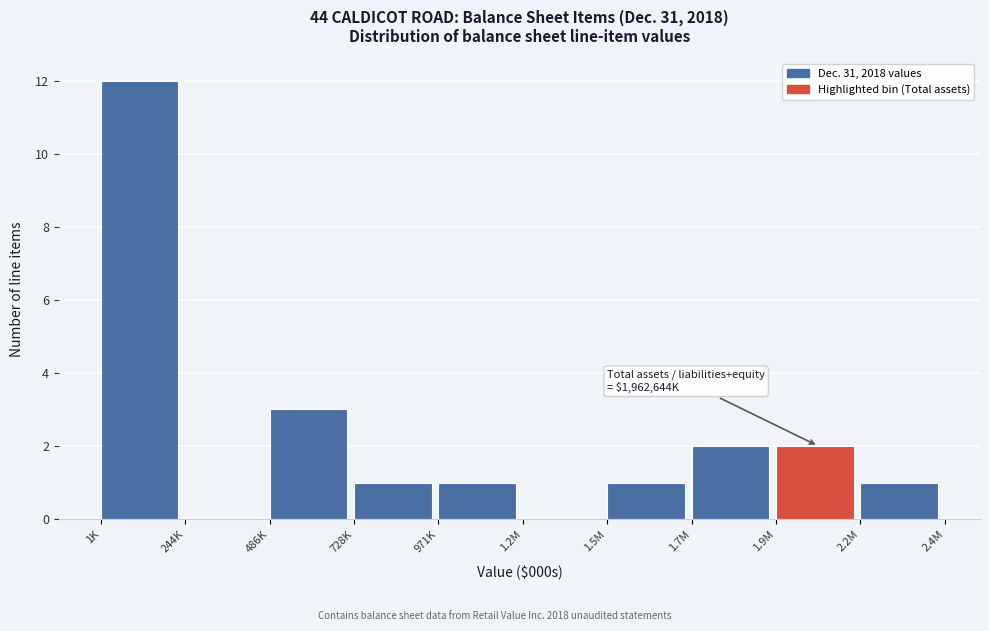

Reading left to right, transcribe all the data shown in this chart.

1K=12	244K=0	486K=3	728K=1	971K=1	1.2M=0	1.5M=1	1.7M=2	1.9M=2	2.2M=1